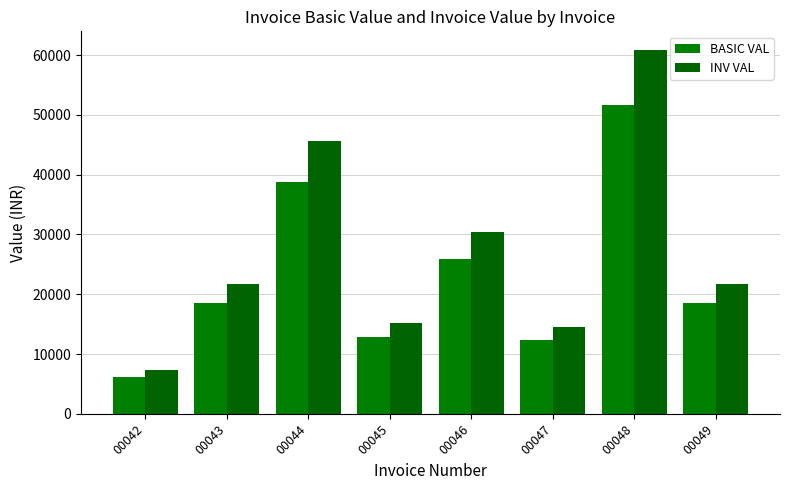

The BASIC VAL series shows 33763.8 at 00048. True or false?

False